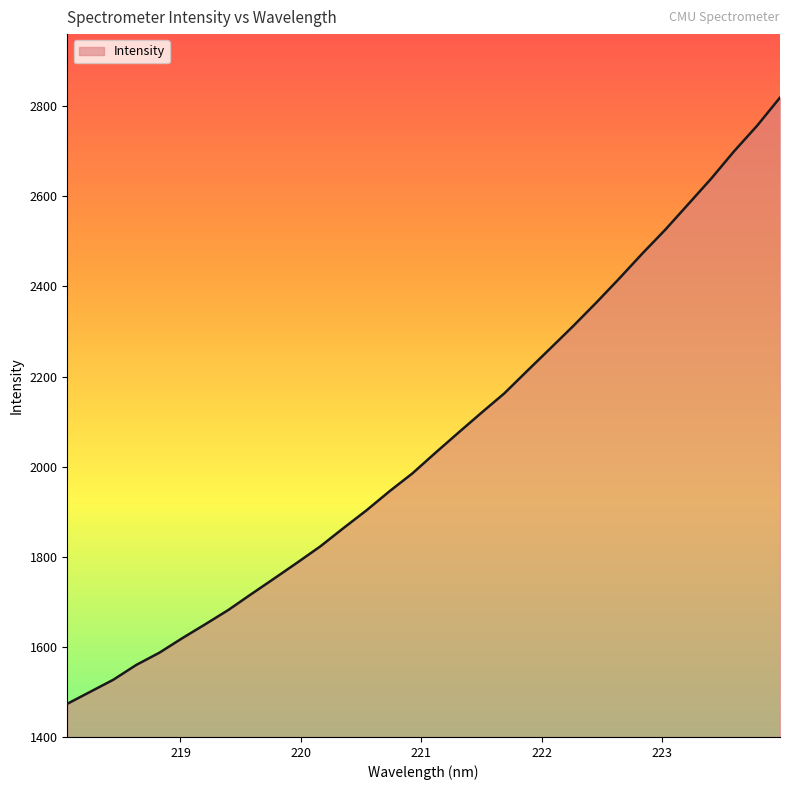

How many lines are shown in the chart?

1